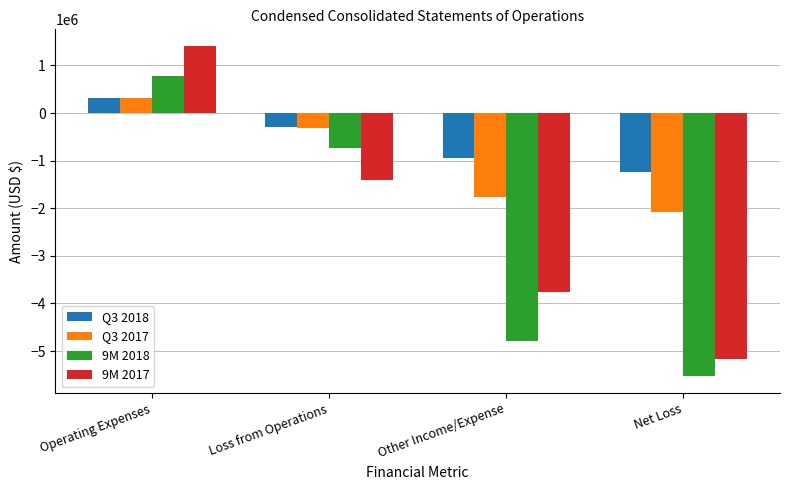

How many bars are there in total?

16